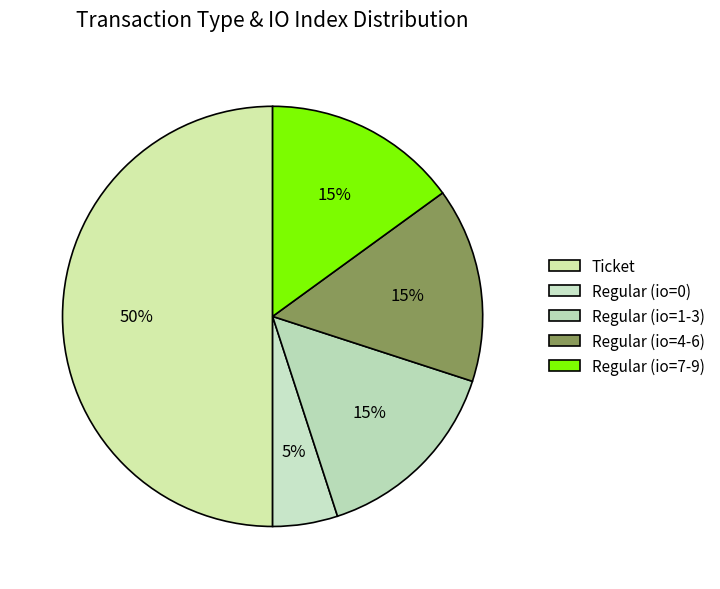

The Regular (io=0) slice represents 1% of the pie. True or false?

False